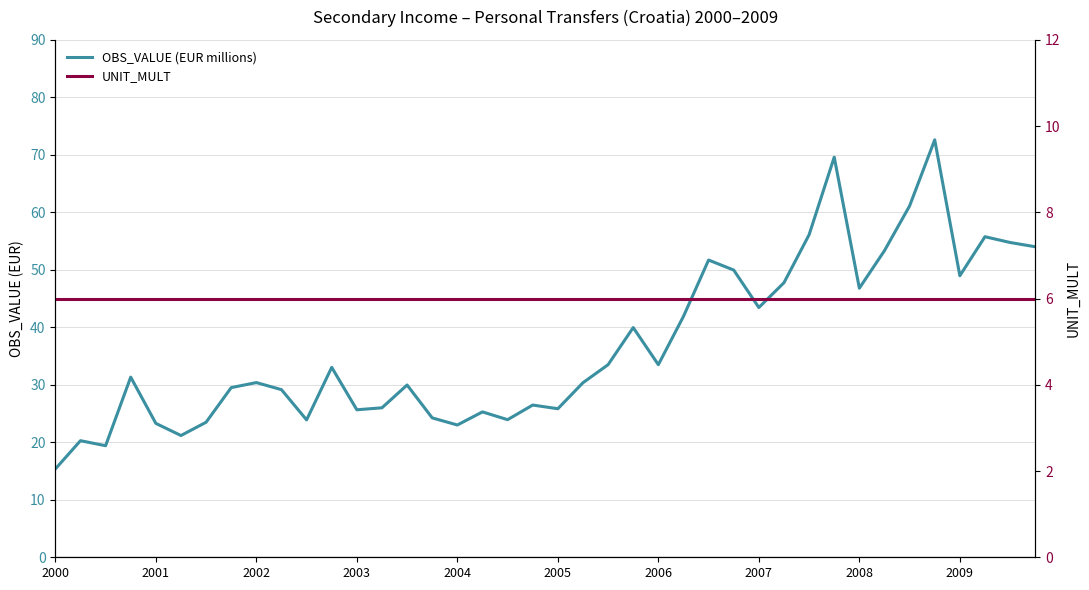

What position from the left is 34?

35